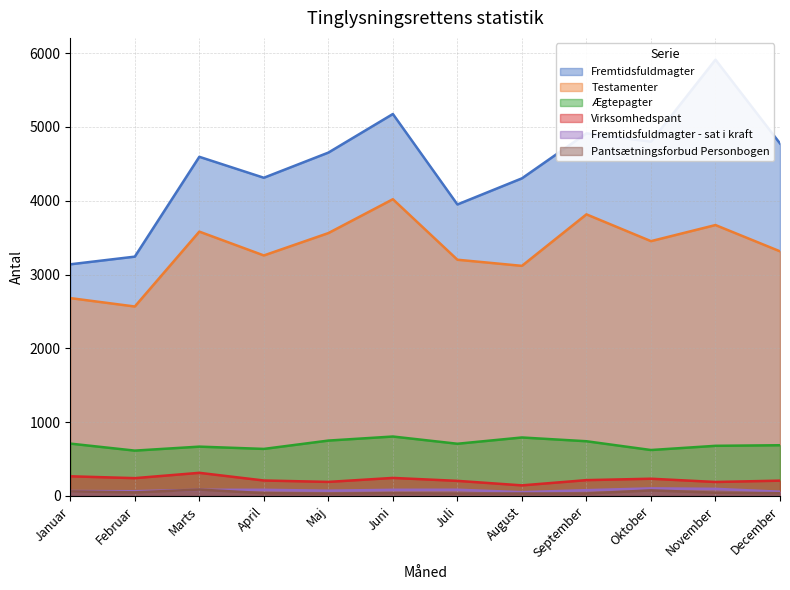

Reading left to right, transcribe all the data shown in this chart.

Fremtidsfuldmagter: 3139	3243	4596	4312	4653	5176	3950	4304	4914	4801	5912	4777
Testamenter: 2681	2567	3582	3259	3562	4021	3201	3118	3816	3453	3671	3315
Ægtepagter: 709	614	668	637	750	805	707	792	741	622	679	687
Virksomhedspant: 266	241	313	209	190	244	204	143	214	233	189	207
Fremtidsfuldmagter - sat i kraft: 66	64	83	83	71	83	84	51	78	102	96	57
Pantsætningsforbud Personbogen: 62	48	86	37	32	37	32	33	33	75	44	37